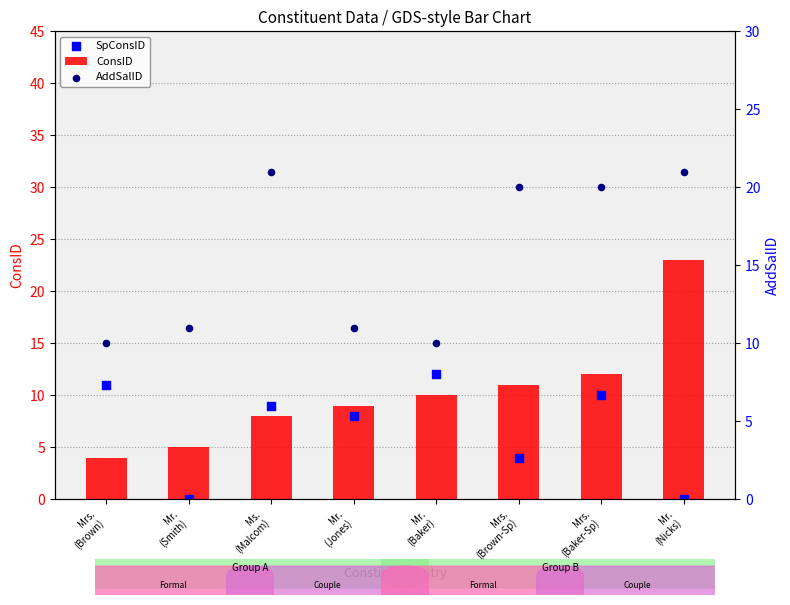

At how many categories does at least one series exceed 10?

8